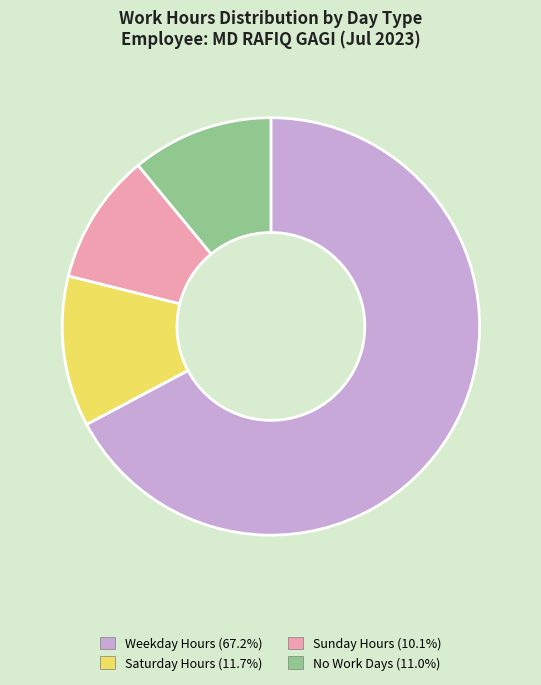

Is there a majority slice in this chart?

Yes